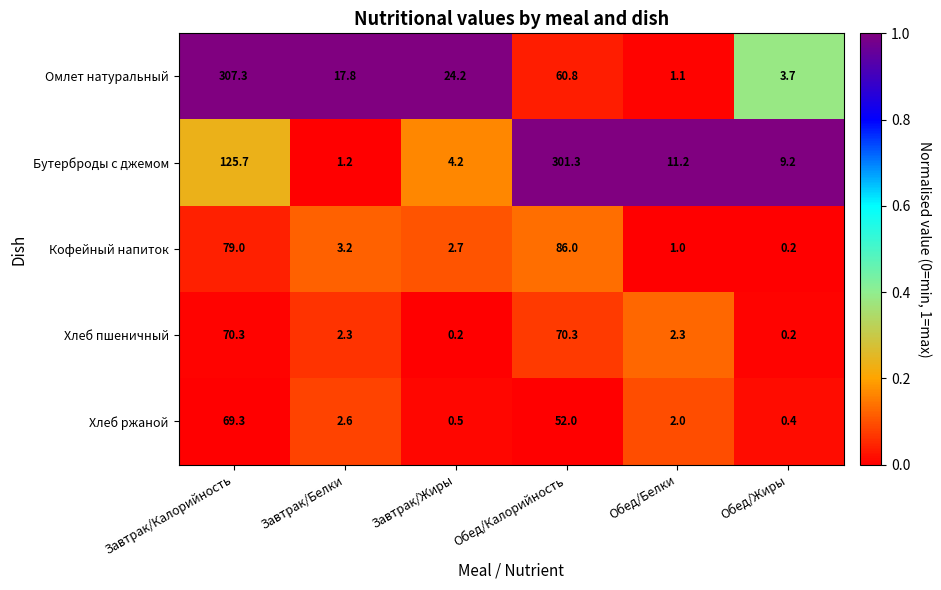

Reading left to right, list all the values displayed in this chart.

Омлет натуральный: 307.3	17.8	24.2	60.8	1.1	3.7
Бутерброды с джемом: 125.7	1.2	4.2	301.3	11.2	9.2
Кофейный напиток: 79.0	3.2	2.7	86.0	1.0	0.2
Хлеб пшеничный: 70.3	2.3	0.2	70.3	2.3	0.2
Хлеб ржаной: 69.3	2.6	0.5	52.0	2.0	0.4